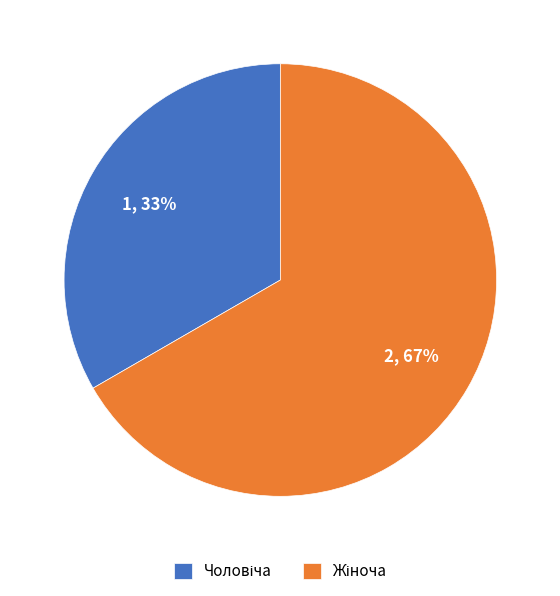

To the nearest percent, what is the average slice percentage?

50%